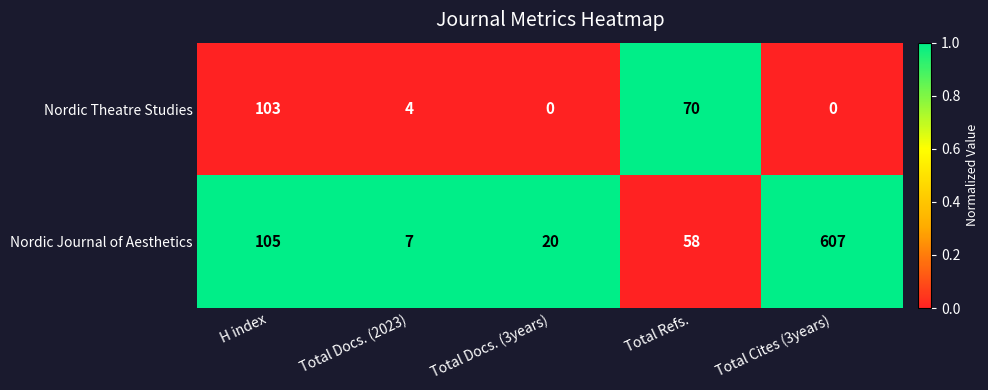

Rank the series at Total Cites (3years) from lowest to highest value.

Nordic Theatre Studies, Nordic Journal of Aesthetics